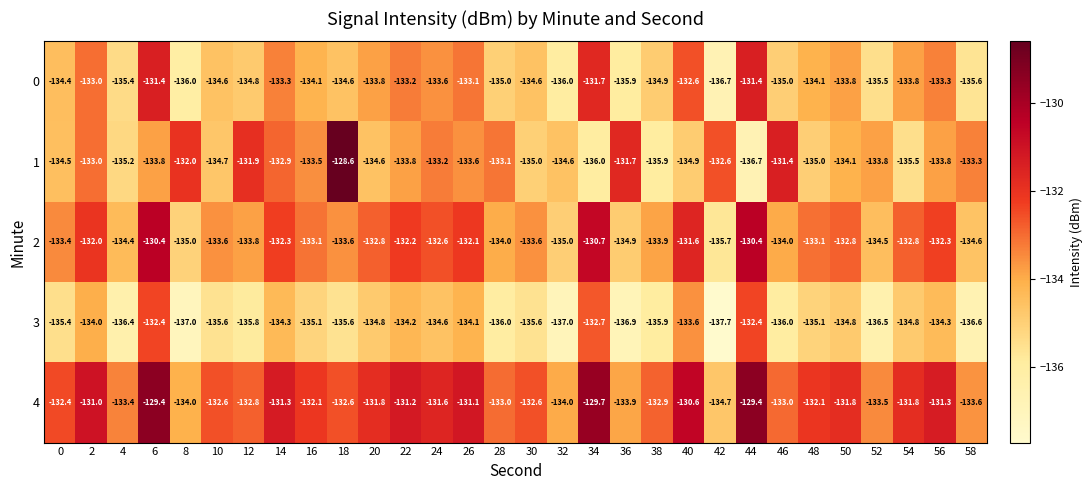

Is the value of 4 at 40 greater than the value of 3 at 26?

Yes